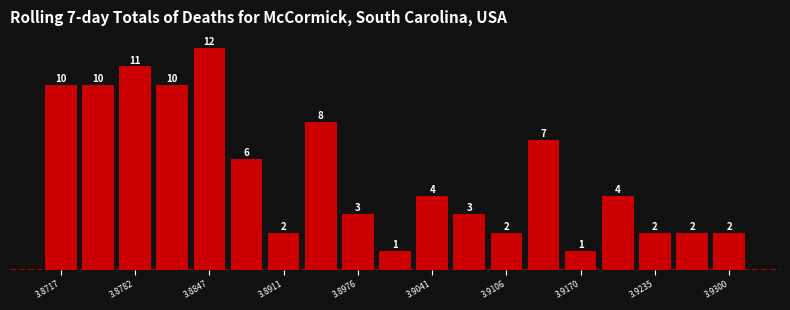

Read against the x-axis, roughly where is the centre of the tallest bar?

3.885